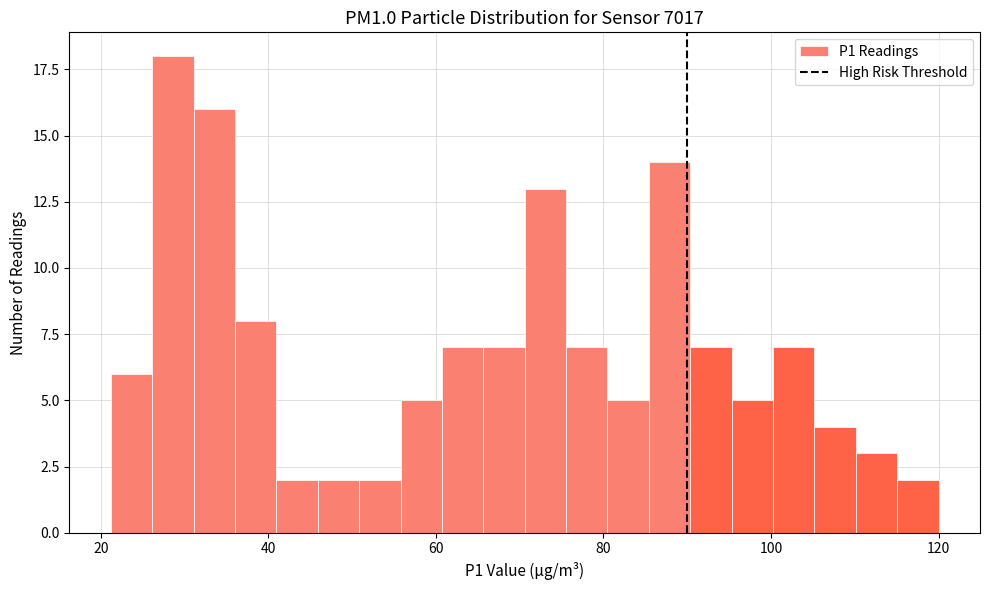

Read against the x-axis, roughly where is the centre of the tallest bar?

28